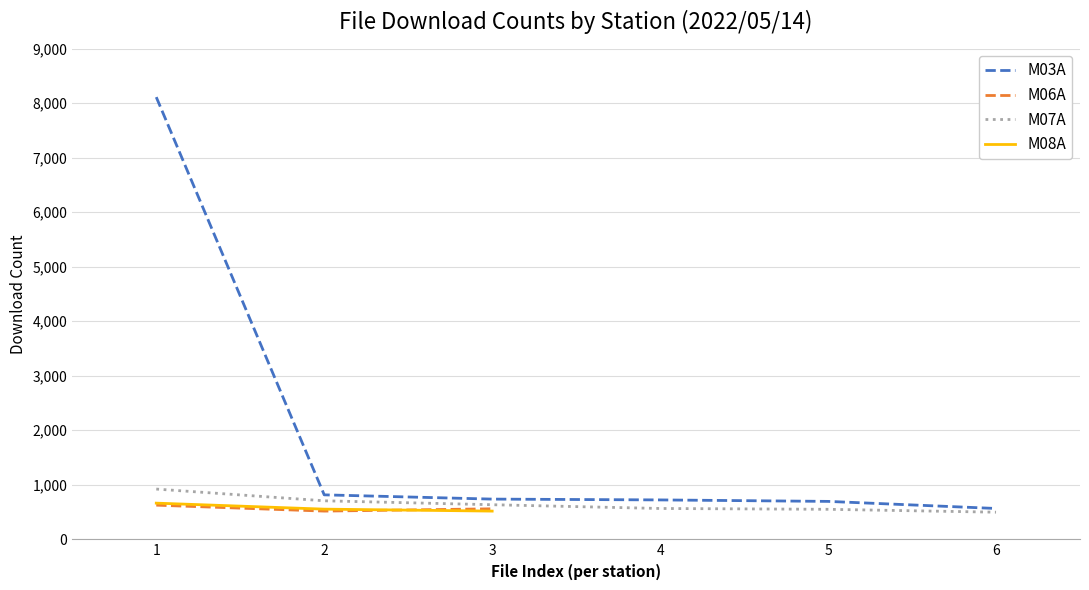

Which series has the largest total across all categories?

M03A